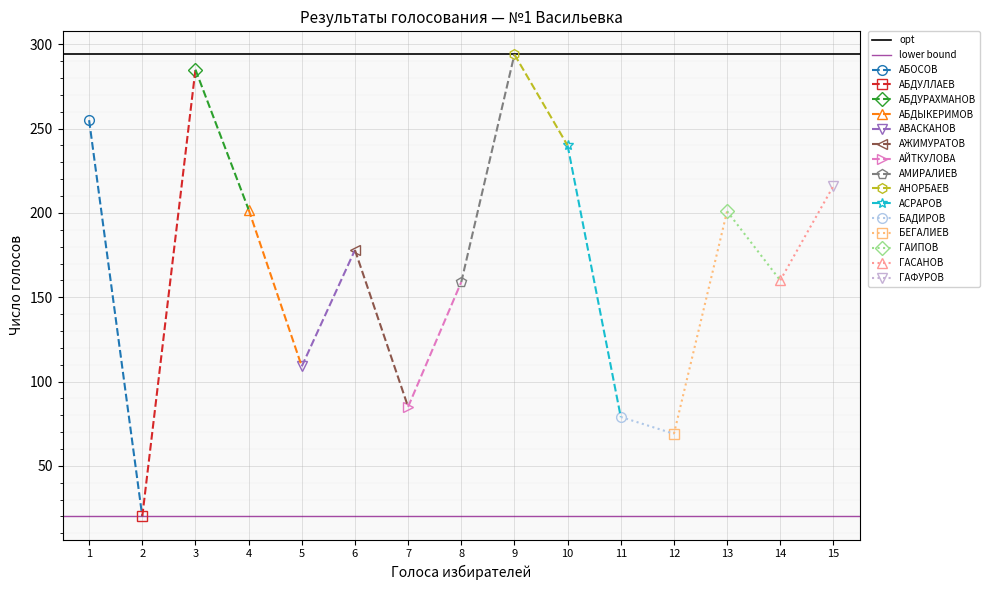

Which category has the highest value across all series?

1